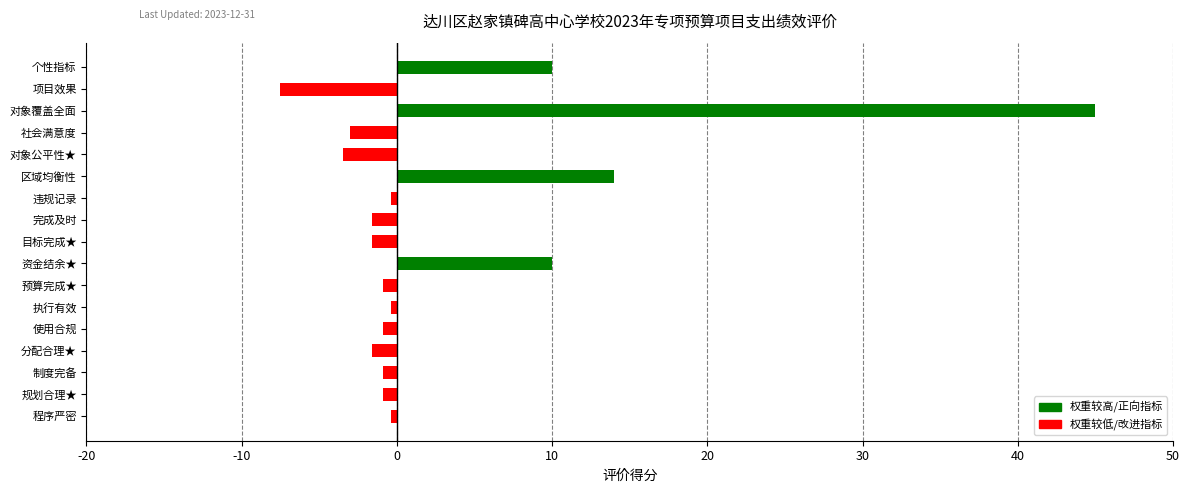

Reading top to bottom, what are all the values shown in this chart?

10.0	-7.5	45.0	-3.0	-3.5	14.0	-0.4	-1.6	-1.6	10.0	-0.9	-0.4	-0.9	-1.6	-0.9	-0.9	-0.4